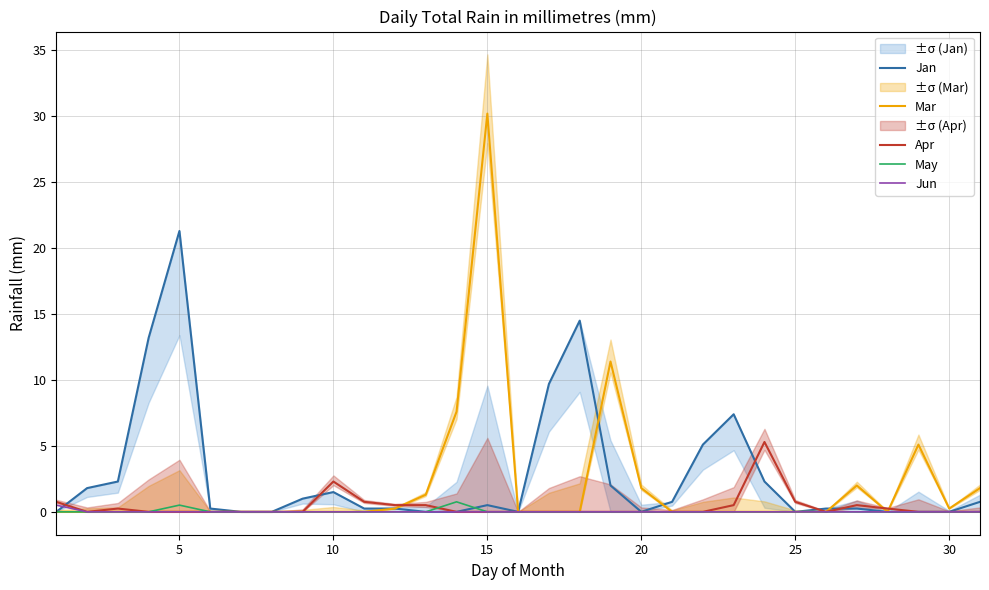

At which label does Mar reach its peak?

15